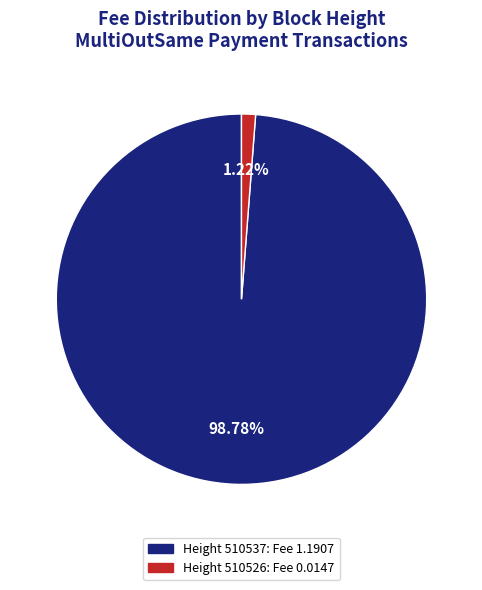

Between Height 510526: Fee 0.0147 and Height 510537: Fee 1.1907, which is larger?

Height 510537: Fee 1.1907